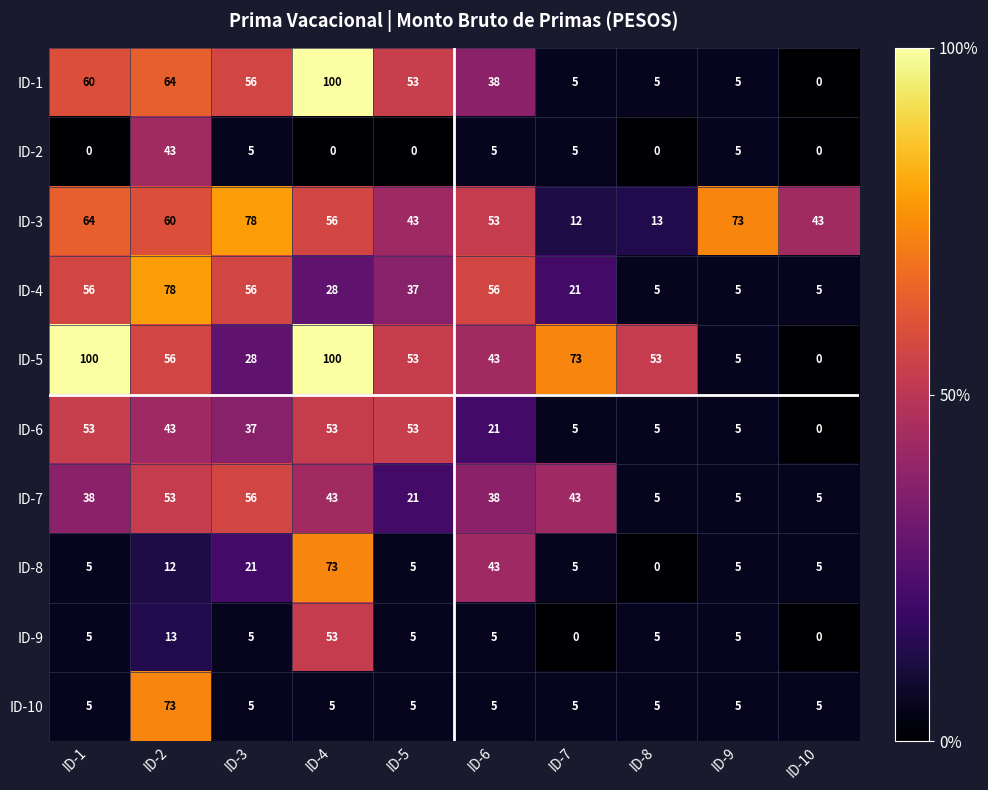

What is the approximate value of ID-1 at ID-2, to the nearest 10?

60